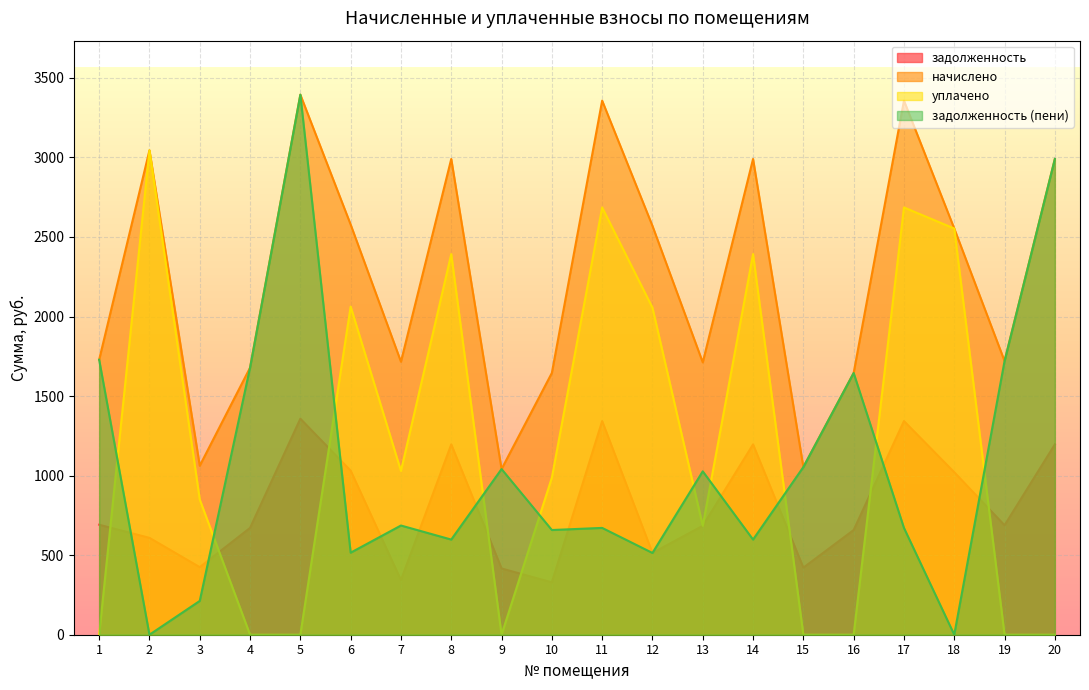

At which category is the sum across all series the highest?

5